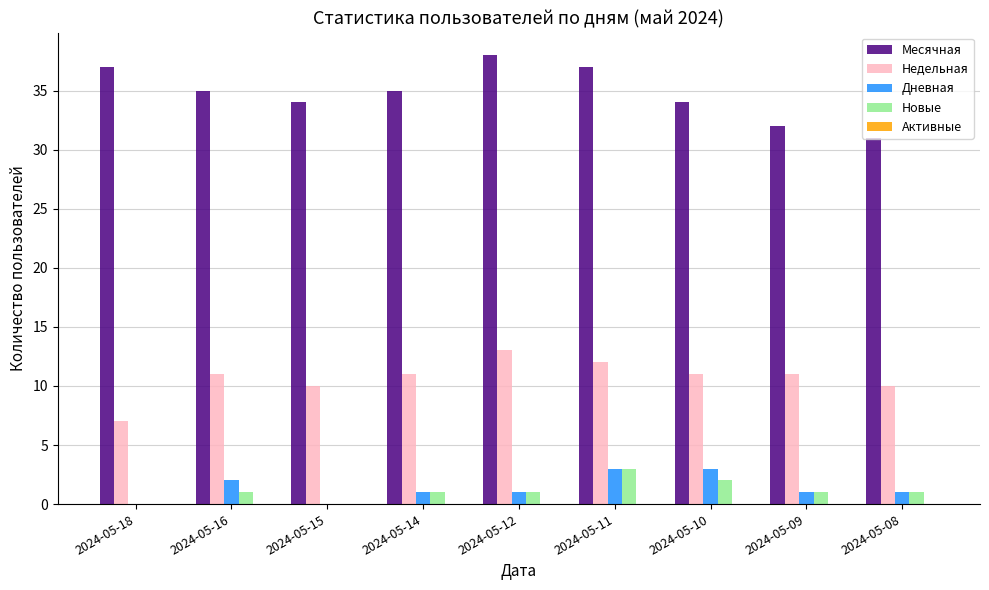

Count the number of data series in this chart.

4